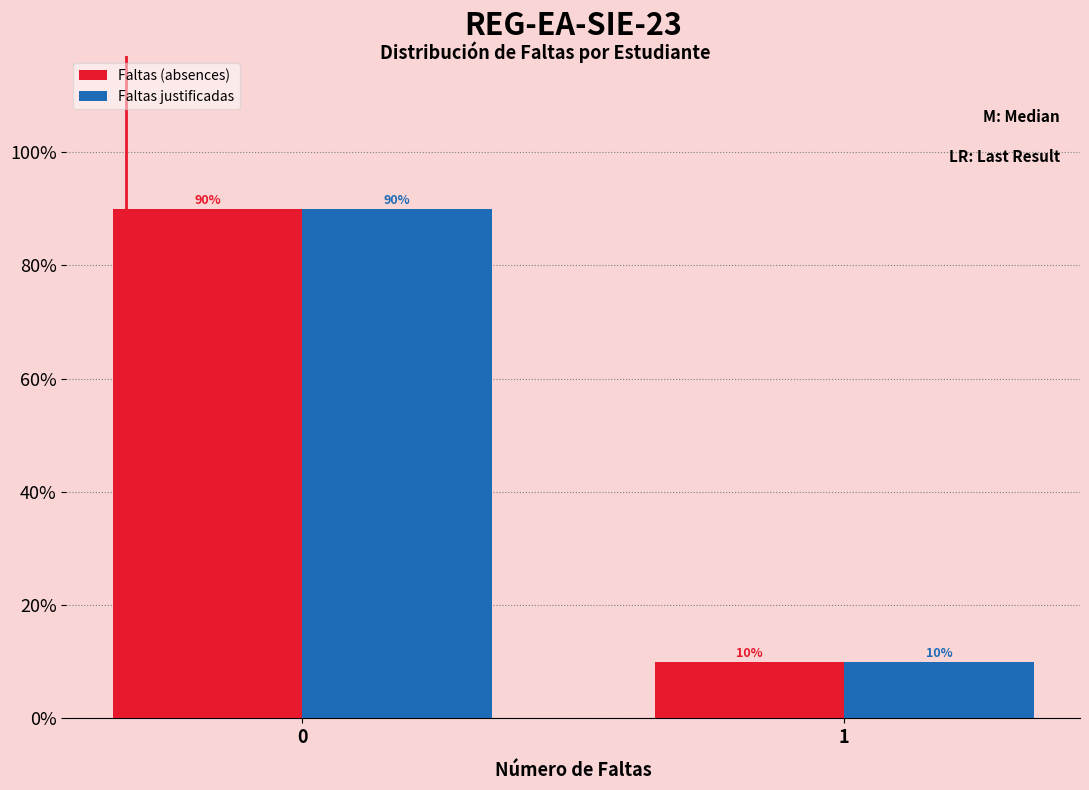

Reading right to left, what are all the values shown in this chart?

Faltas (absences): 10	90
Faltas justificadas: 10	90